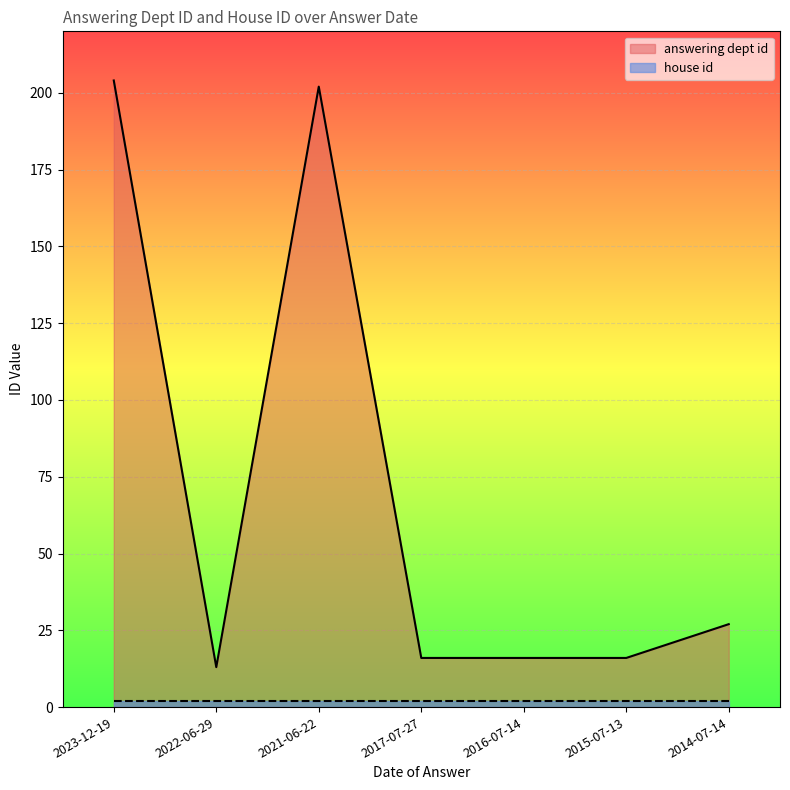

Where is the data nearest to the value 108?

2014-07-14